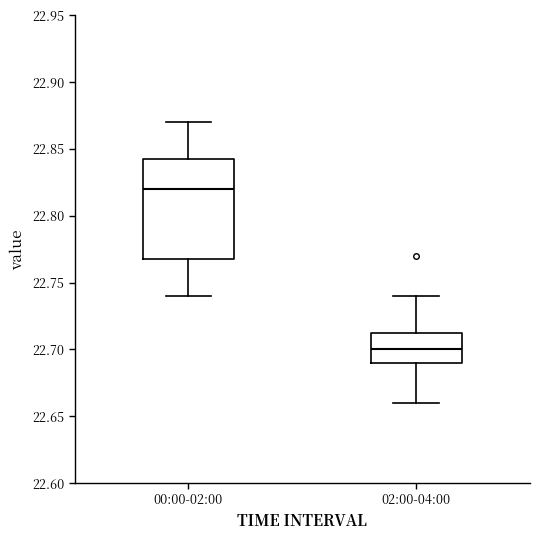

Reading left to right, read every box against the y-axis: the position of its median line, the range the box covers, and the ends of its whiskers. The values are not printed on the chart, so give them approximately, as read against the axis.

00:00-02:00: median 22.820, box 22.770 to 22.845, whiskers 22.740 to 22.870
02:00-04:00: median 22.700, box 22.690 to 22.715, whiskers 22.660 to 22.740